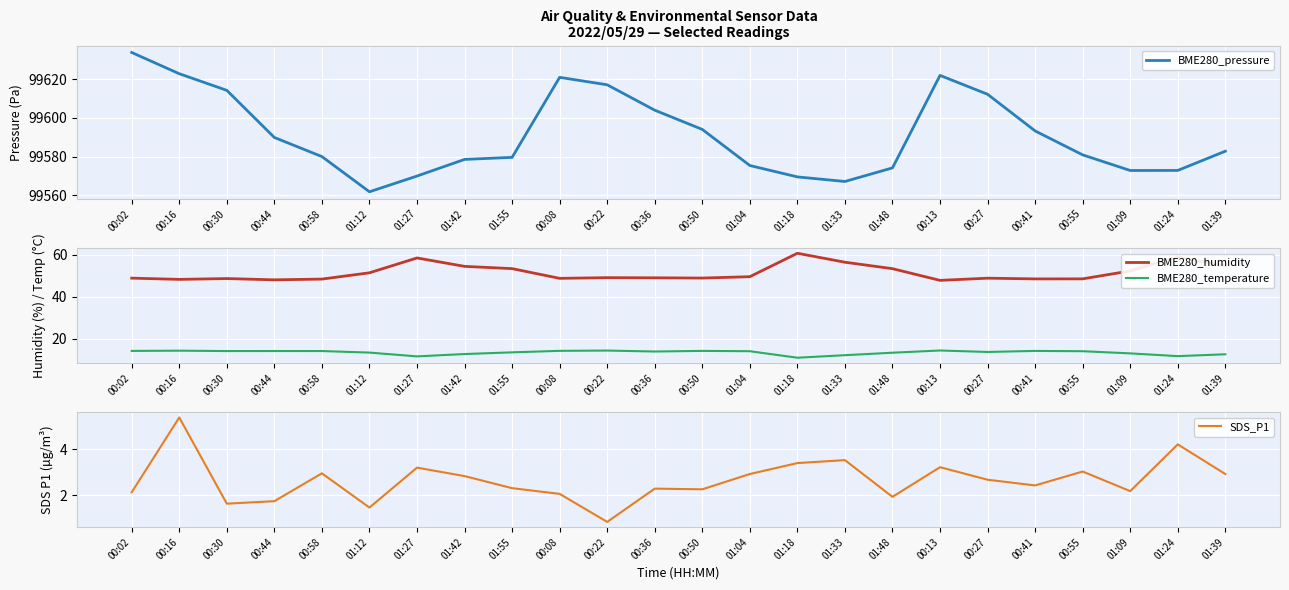

How many interior local valleys does the BME280_pressure series have?

3